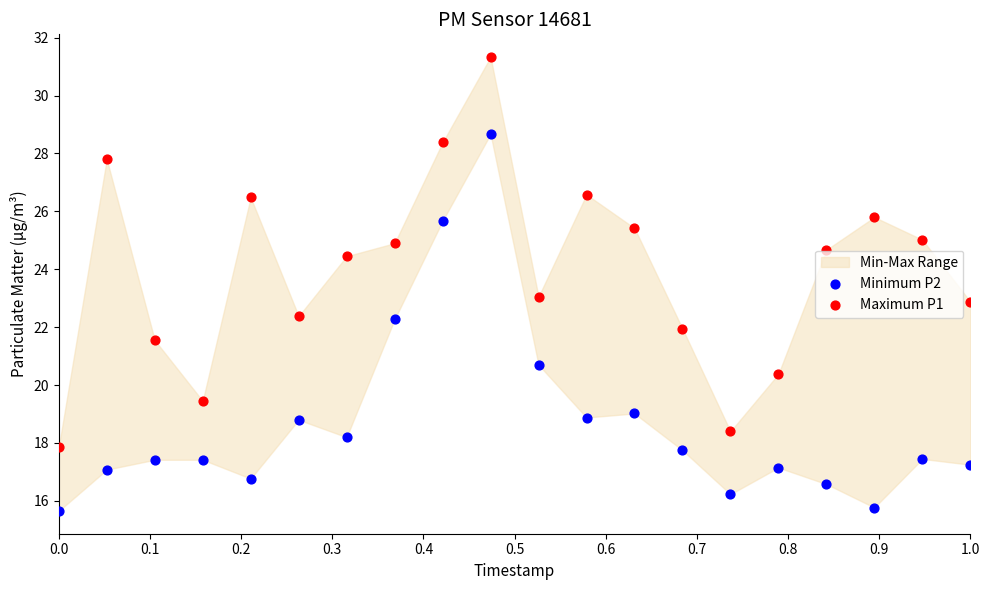

Across all data points, what is the range of X values (max minus min)?

1.0